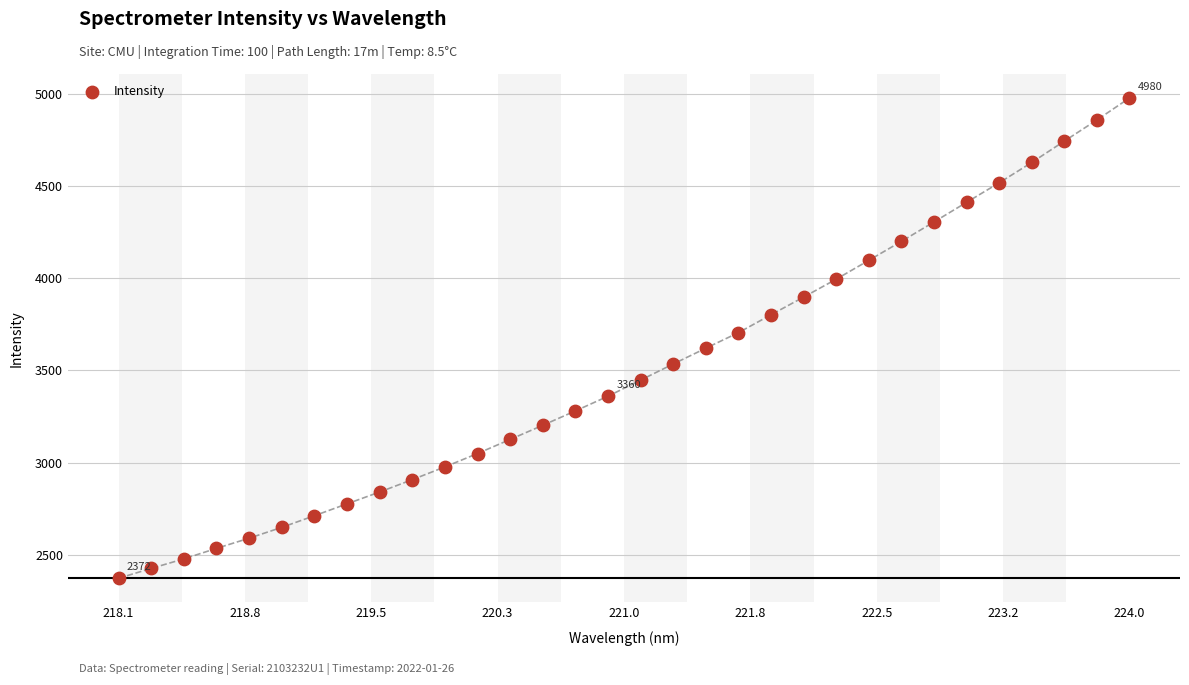

What is the range of X values (max minus min)?

5.9